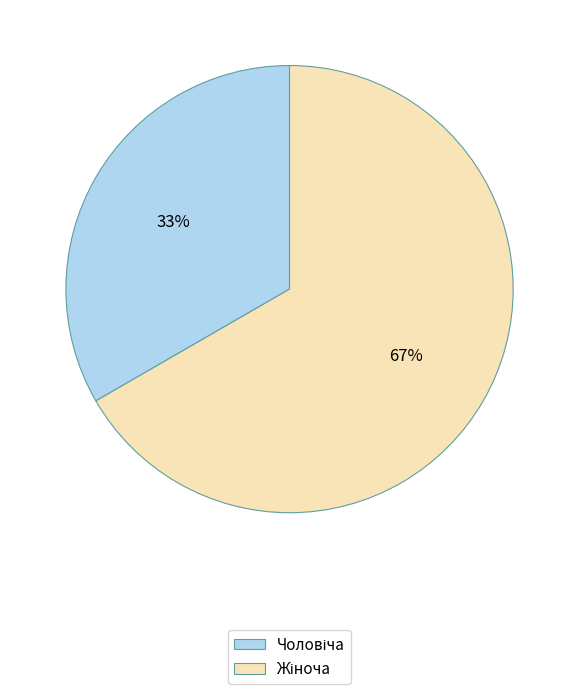

To the nearest percent, what is the average slice percentage?

50%